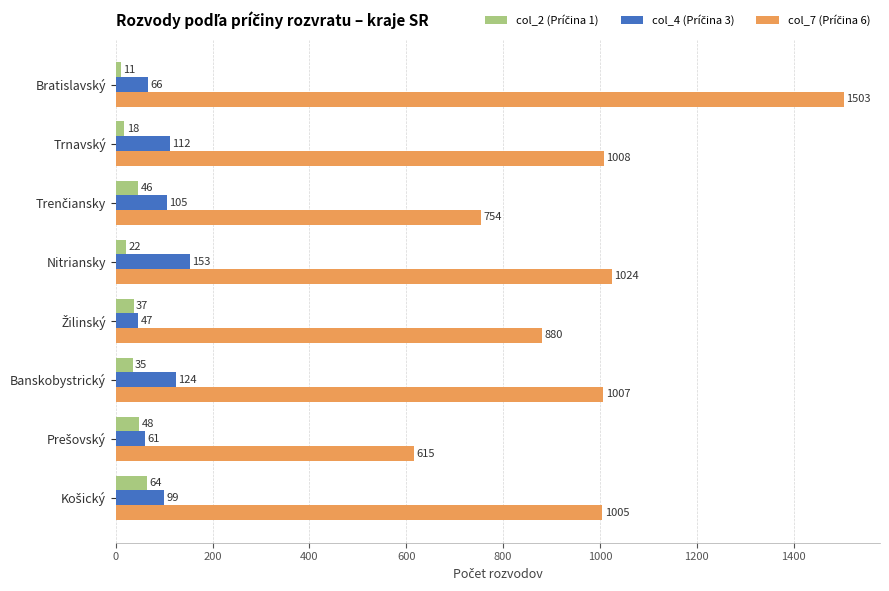

At how many categories does at least one series exceed 940?

5